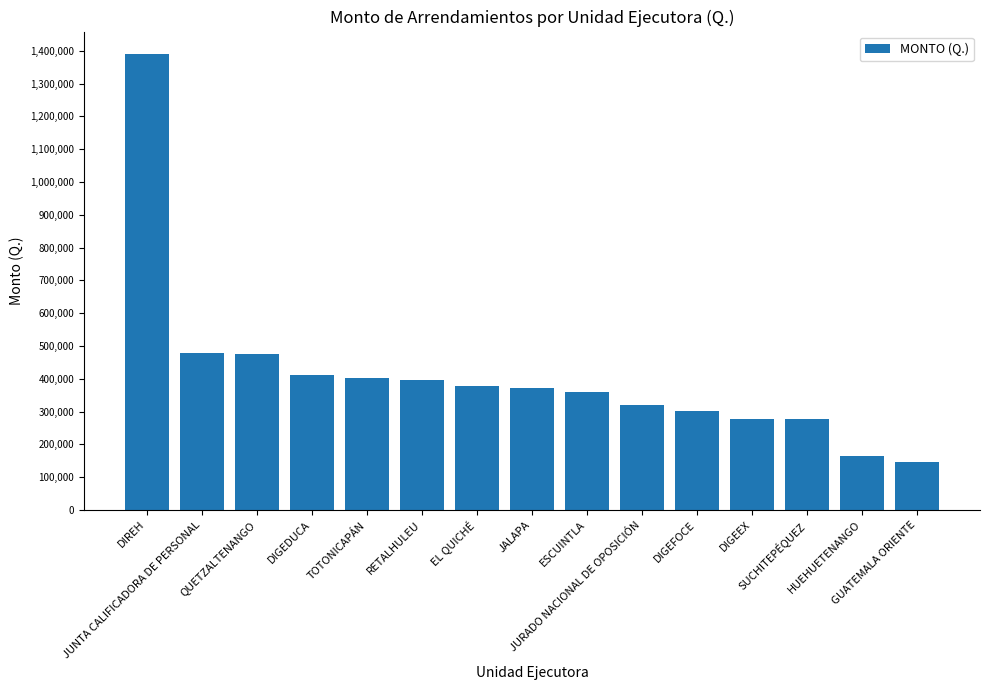

What is the value of the 8th bar from the left?

372000